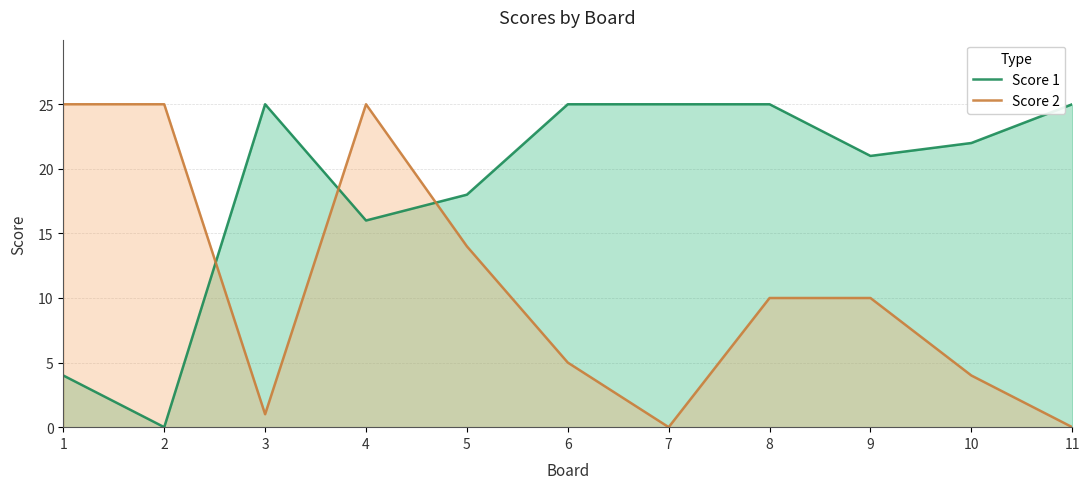

Rank the categories by Score 2 value from lowest to highest.

7, 11, 3, 10, 6, 8, 9, 5, 1, 2, 4